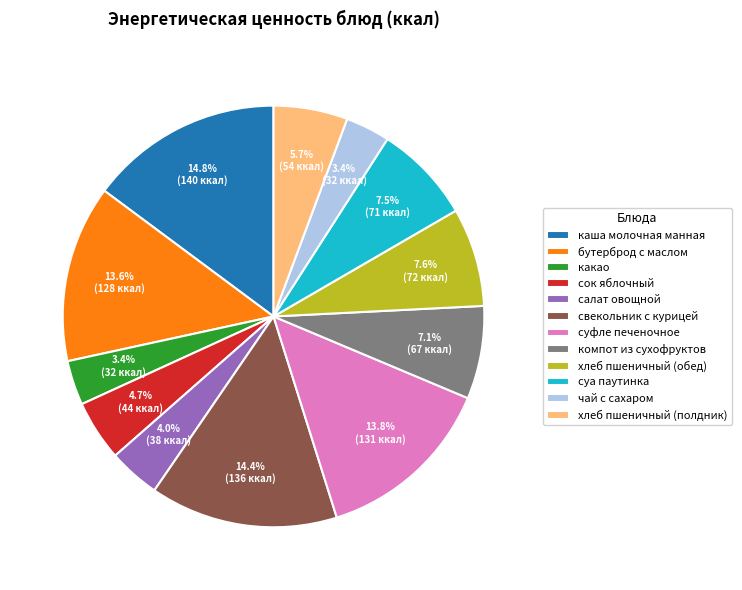

To the nearest percent, what portion does свекольник с курицей represent?

14%